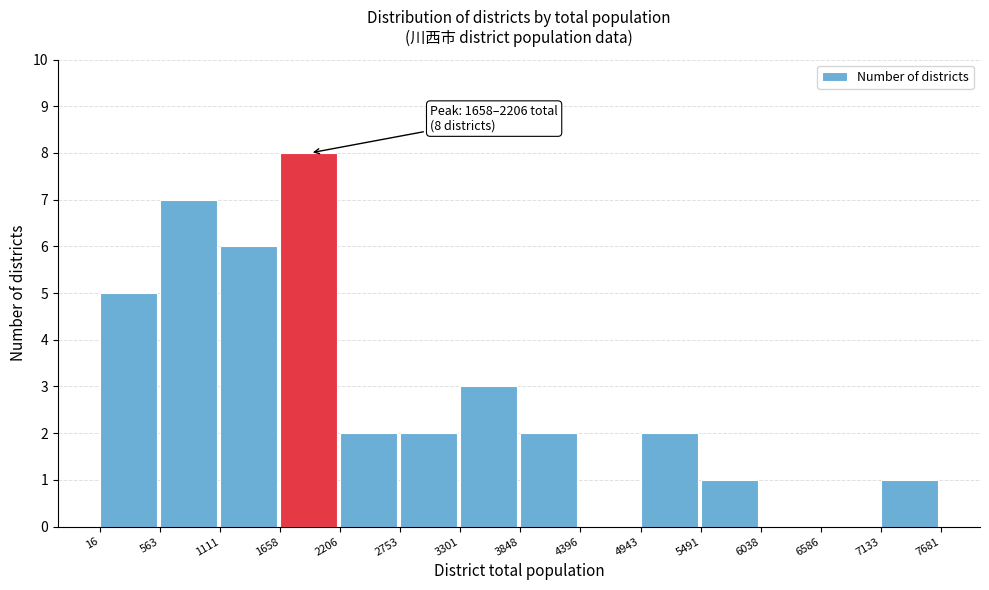

Which range on the x-axis has the tallest bar?

1658 to 2206